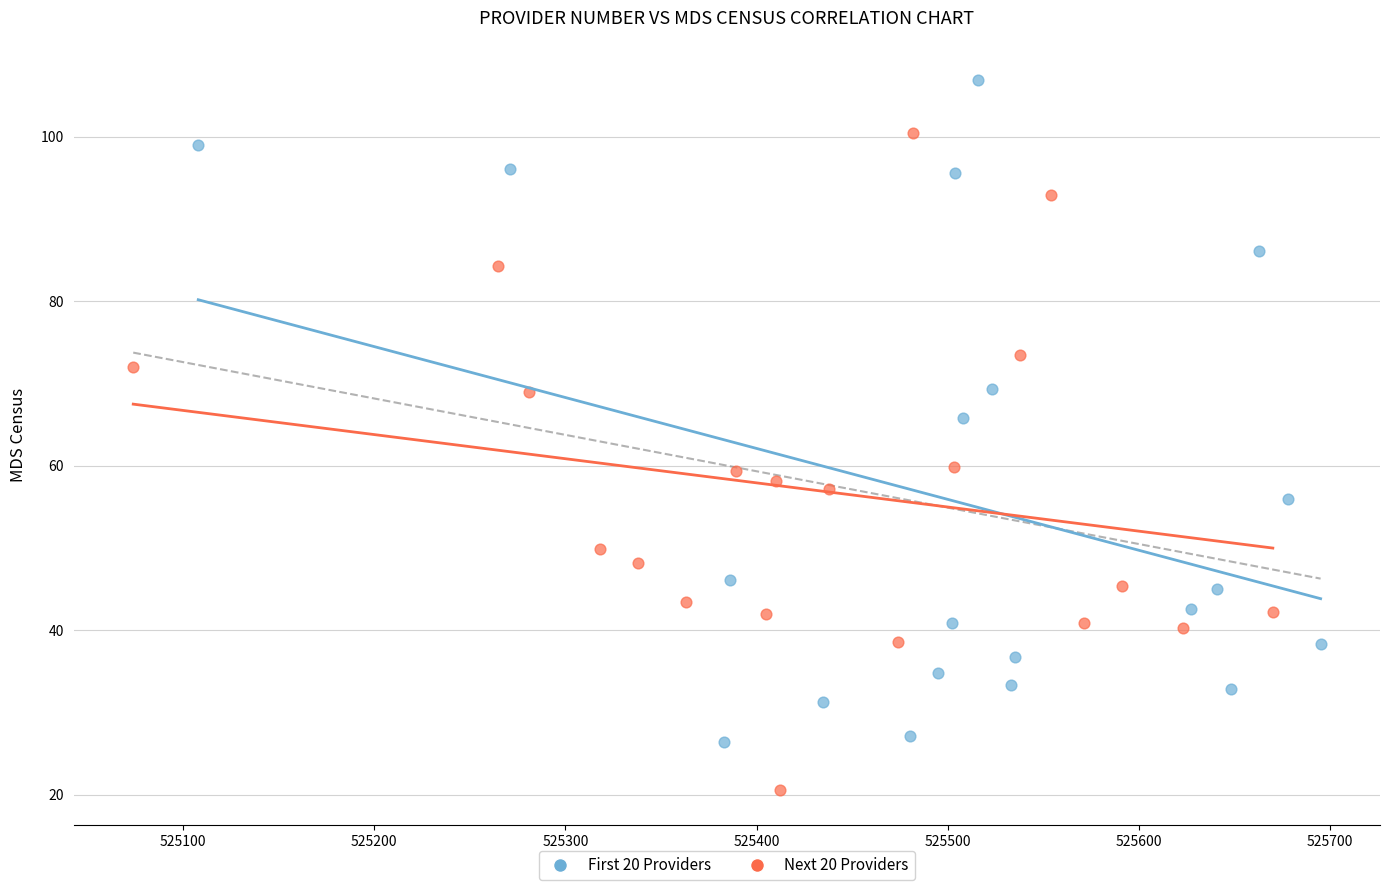

What are all the series names shown in the legend?

First 20 Providers, Next 20 Providers